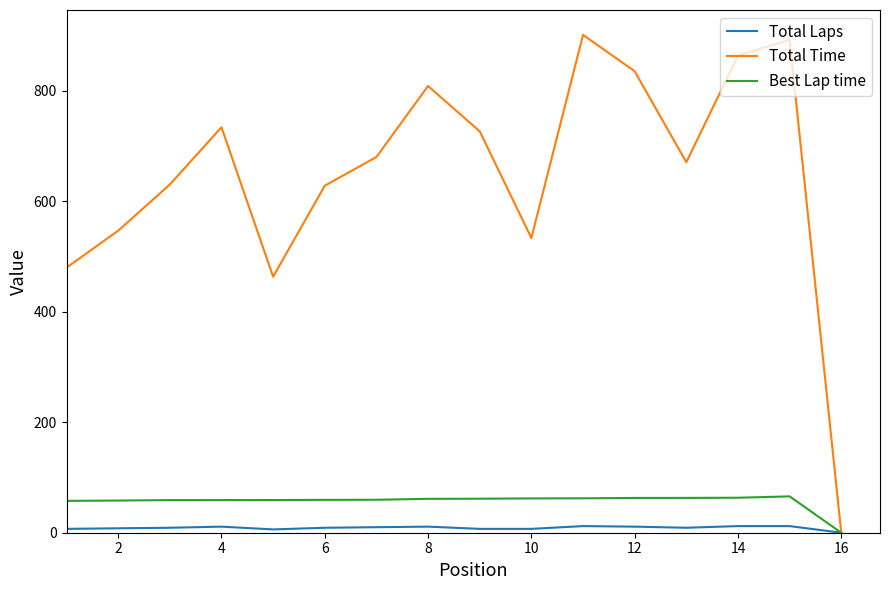

What is the highest value of the Total Time series?

901.5